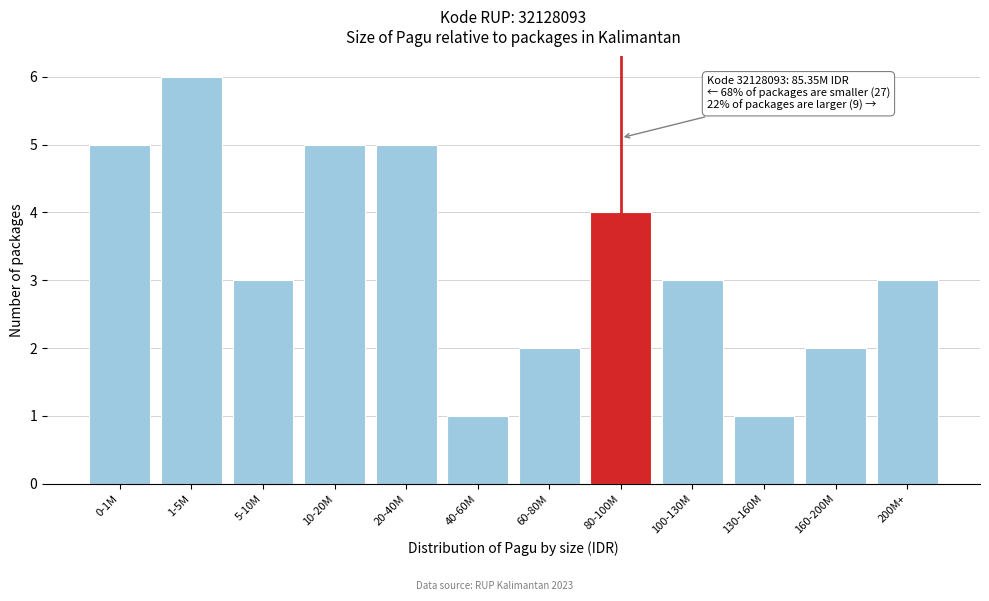

Reading right to left, list all the values displayed in this chart.

3	2	1	3	4	2	1	5	5	3	6	5